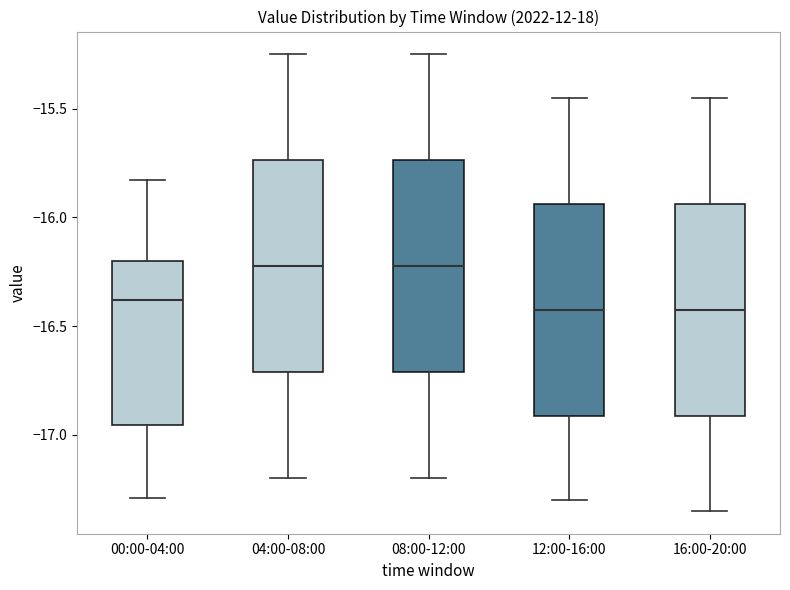

Where is the lower edge of the box for 00:00-04:00 on the y-axis? The values are not printed on the chart, so give them approximately, as read against the axis.

-16.95